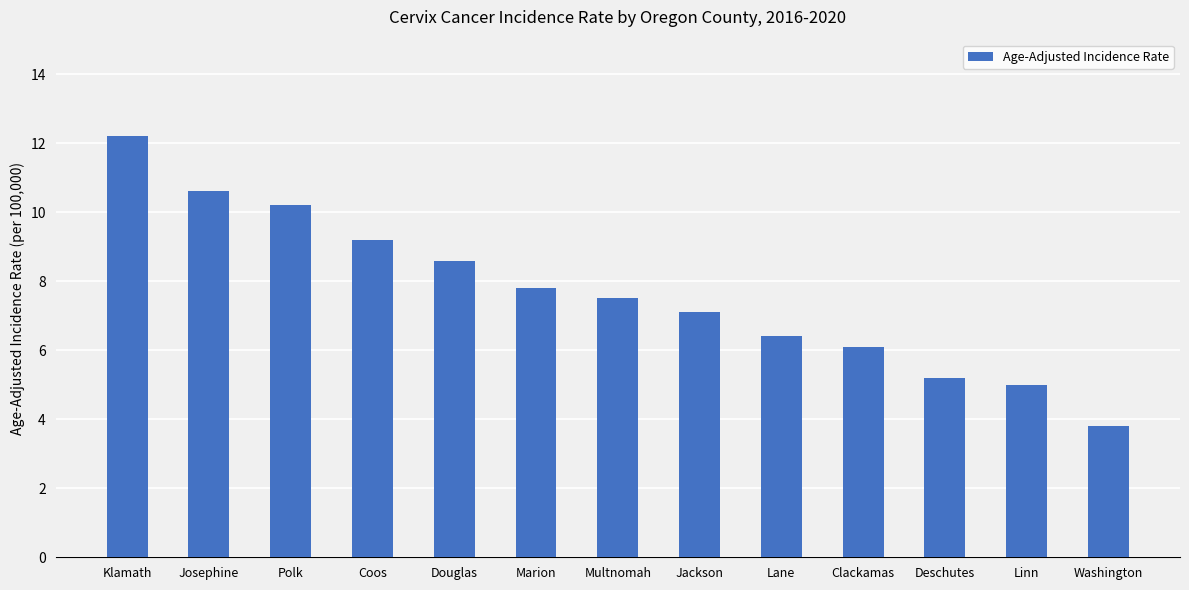

The chart shows a value of 10.2 at Polk. True or false?

True